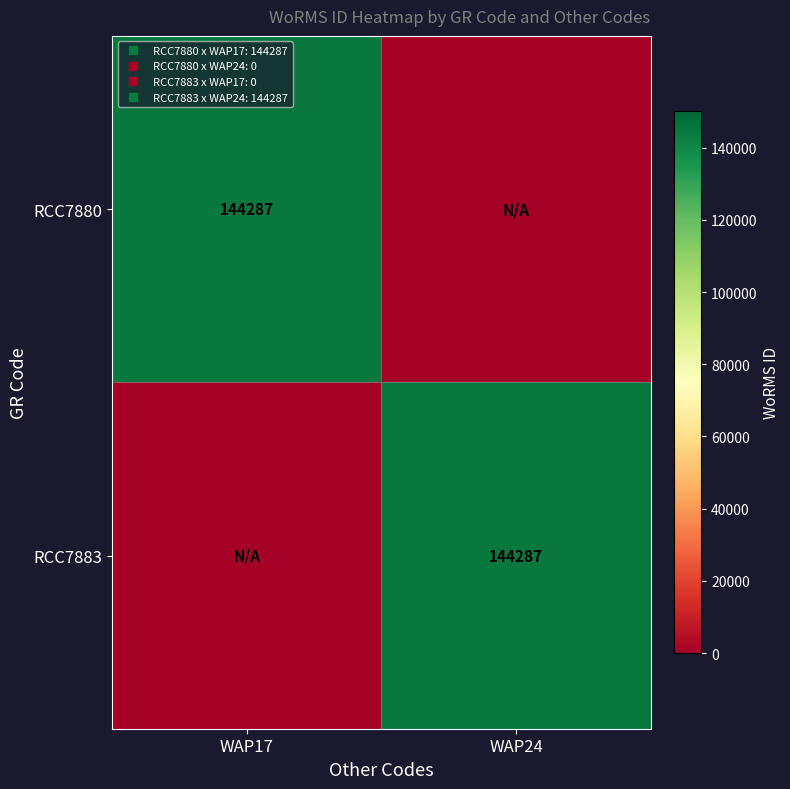

Count the number of data series in this chart.

2